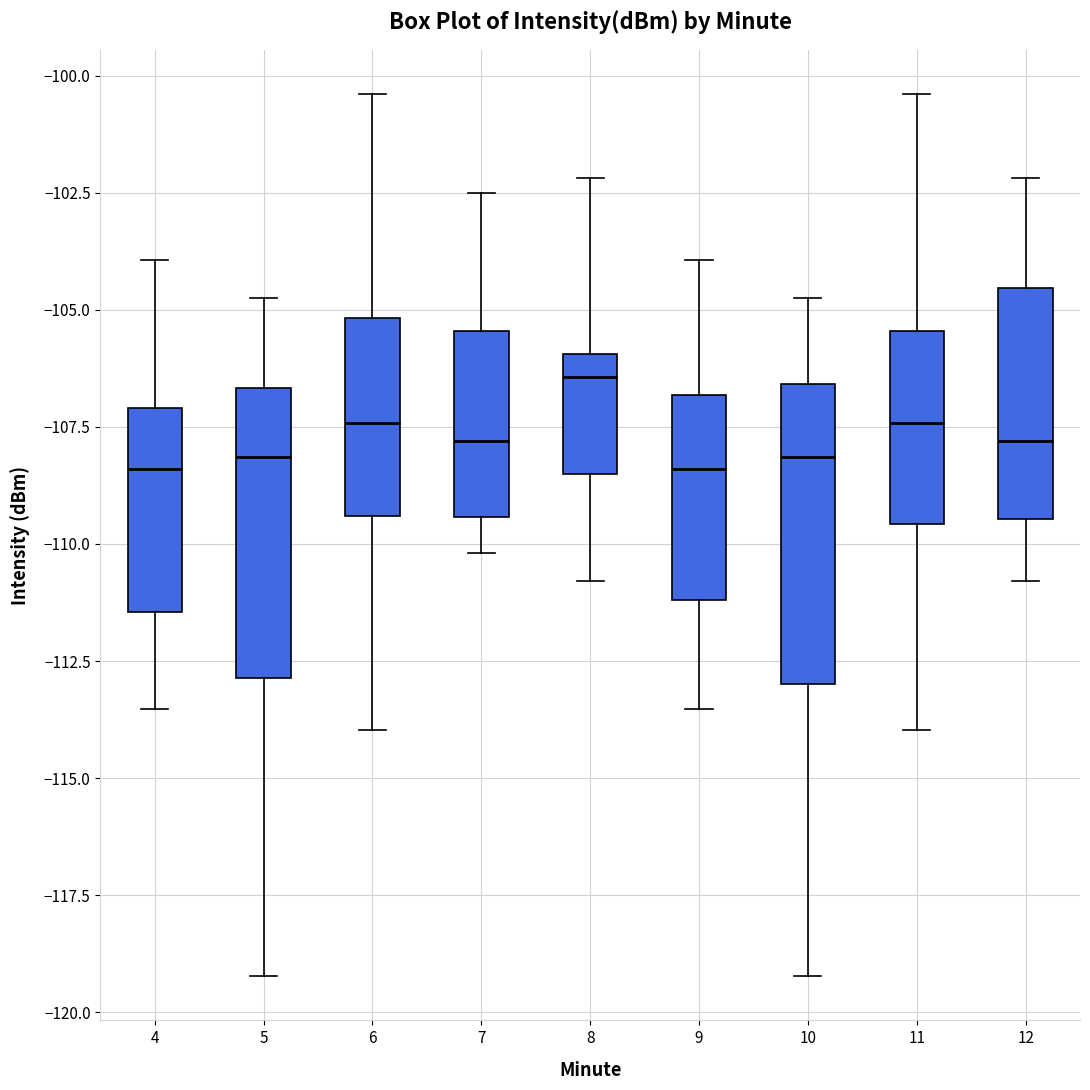

Reading left to right, read every box against the y-axis: the position of its median line, the range the box covers, and the ends of its whiskers. The values are not printed on the chart, so give them approximately, as read against the axis.

4: median -108.5, box -111.5 to -107.0, whiskers -113.5 to -104.0
5: median -108.0, box -113.0 to -106.5, whiskers -119.0 to -104.5
6: median -107.5, box -109.5 to -105.0, whiskers -114.0 to -100.5
7: median -108.0, box -109.5 to -105.5, whiskers -110.0 to -102.5
8: median -106.5, box -108.5 to -106.0, whiskers -111.0 to -102.0
9: median -108.5, box -111.0 to -107.0, whiskers -113.5 to -104.0
10: median -108.0, box -113.0 to -106.5, whiskers -119.0 to -104.5
11: median -107.5, box -109.5 to -105.5, whiskers -114.0 to -100.5
12: median -108.0, box -109.5 to -104.5, whiskers -111.0 to -102.0